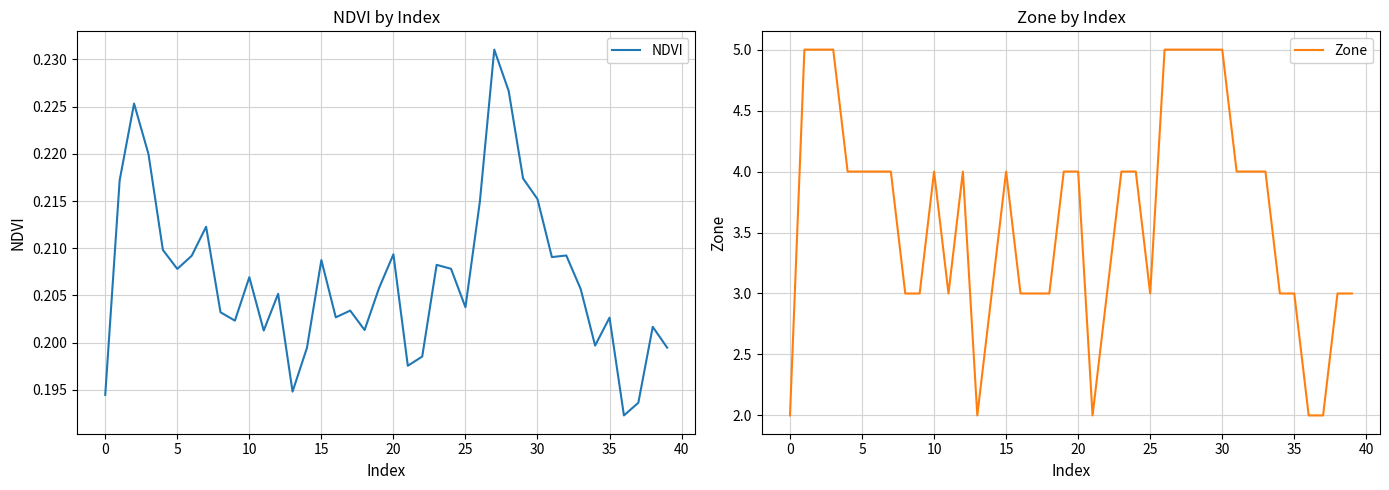

What is the value of the NDVI point at the 36th from the left?

0.2